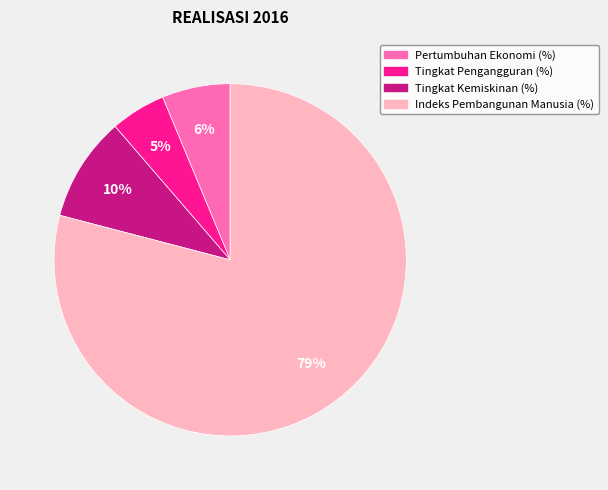

Between Pertumbuhan Ekonomi (%) and Tingkat Pengangguran (%), which is larger?

Pertumbuhan Ekonomi (%)